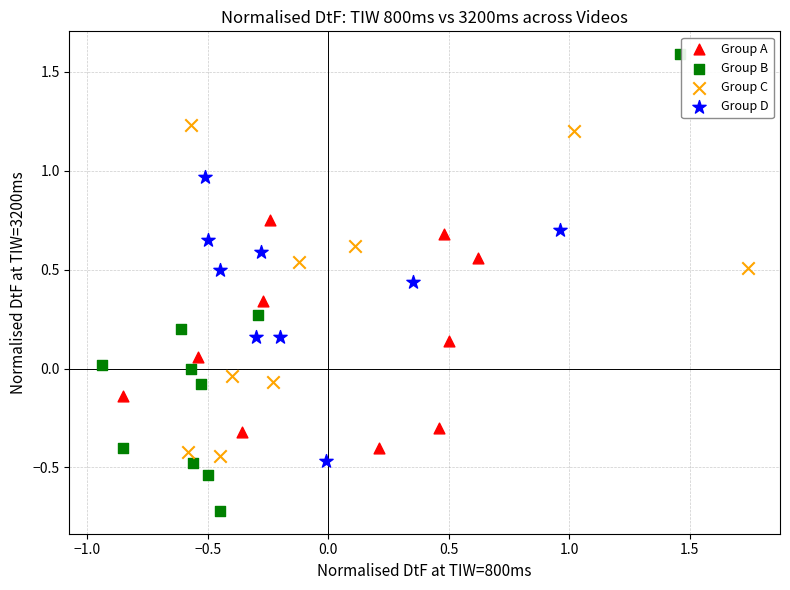

Which series reaches the maximum Y coordinate?

Group B